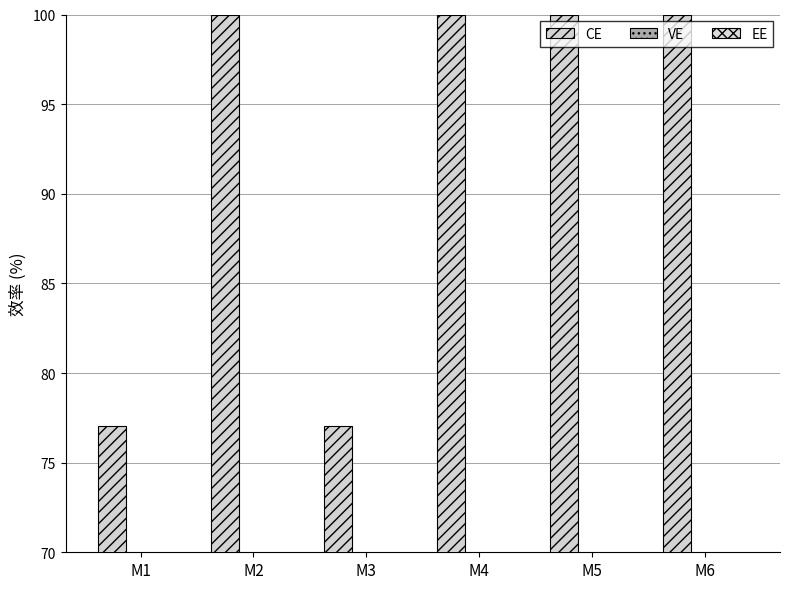

Which series has the largest total across all categories?

CE